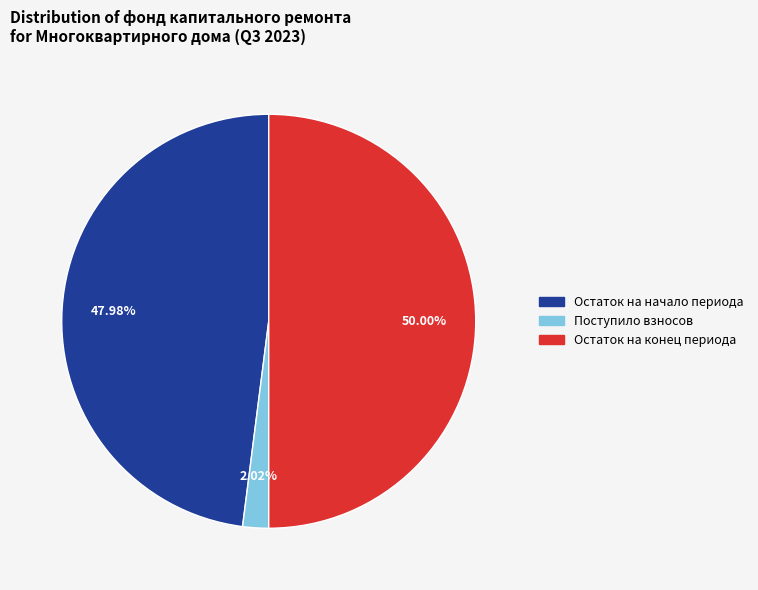

Count the number of slices in the pie.

3